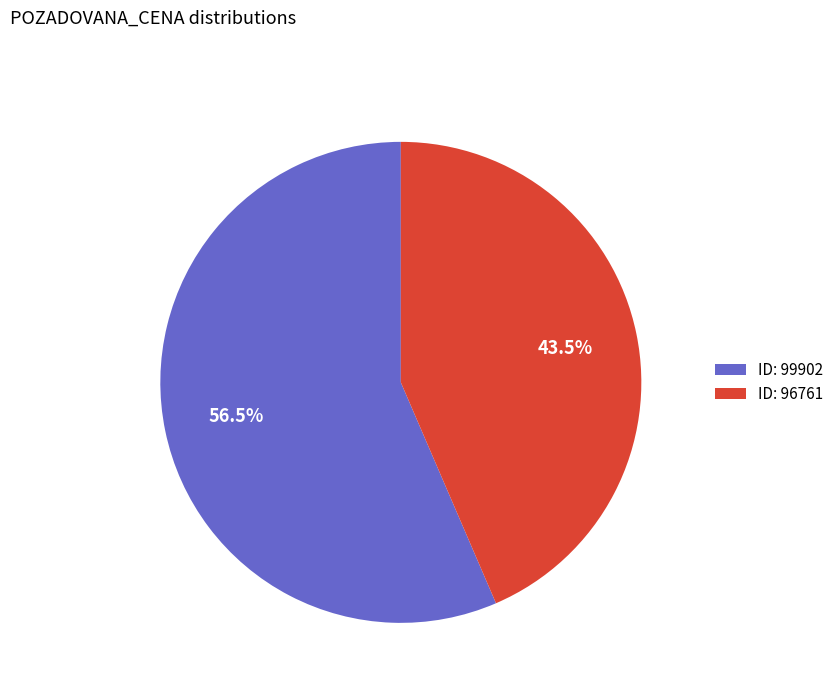

Which slice is the largest?

ID: 99902